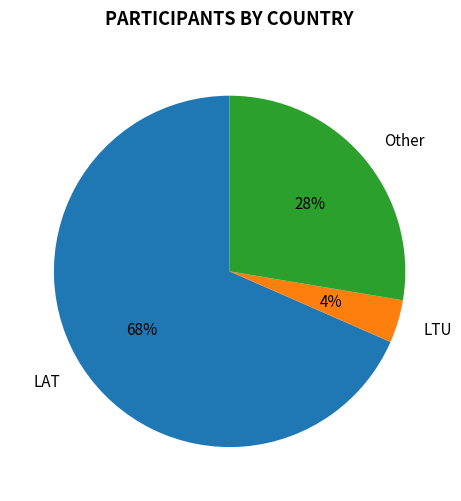

Which slice represents more than half of the pie?

LAT